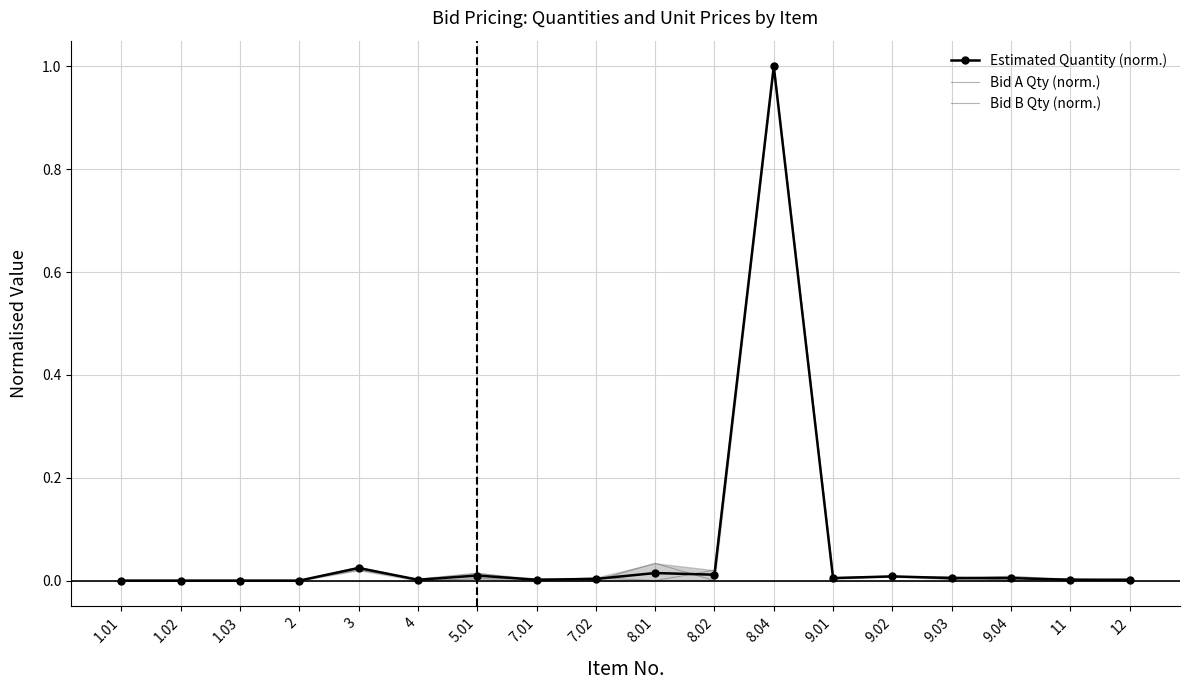

What is the highest value of the Bid B Qty (norm.) series?

1.0